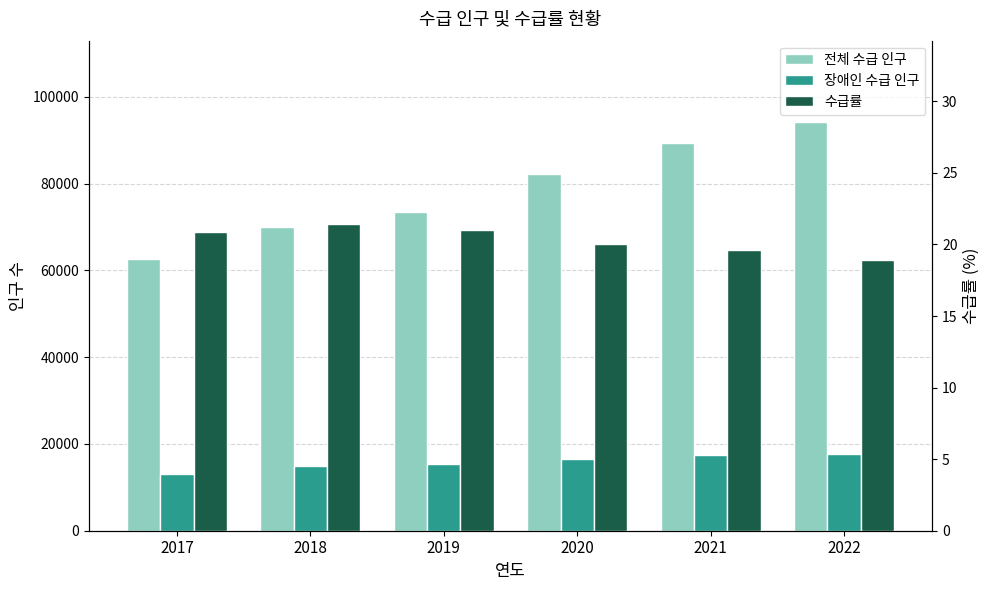

Which has a higher value, 2019 or 2017?

2019